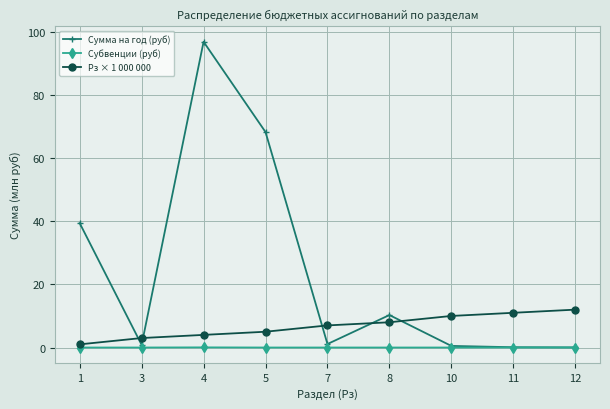

Between 7 and 8, which series saw the biggest shift?

Сумма на год (руб)